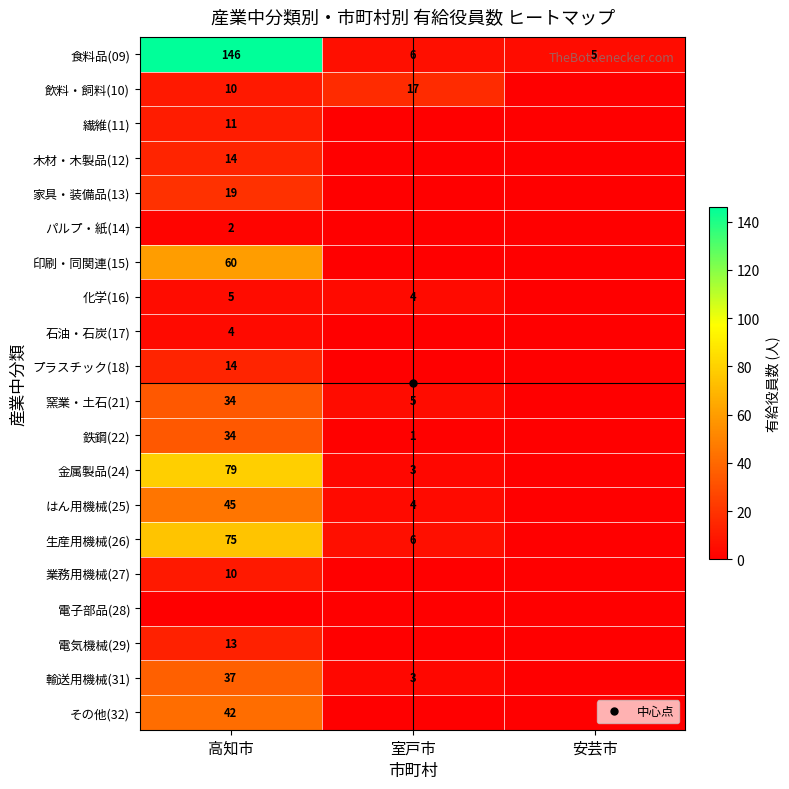

True or false: プラスチック(18) has a value of -9 at 室戸市.

False